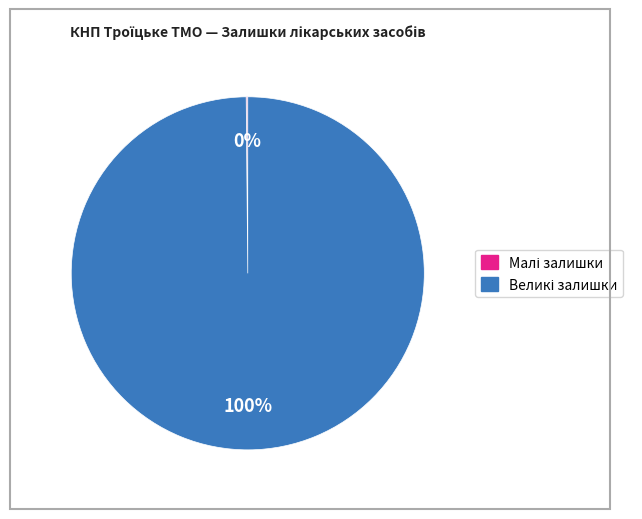

Is there a majority slice in this chart?

Yes